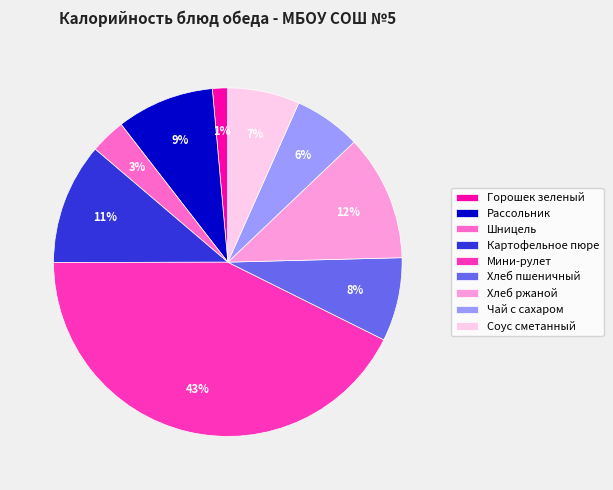

What is the smallest slice in the pie chart?

Горошек зеленый